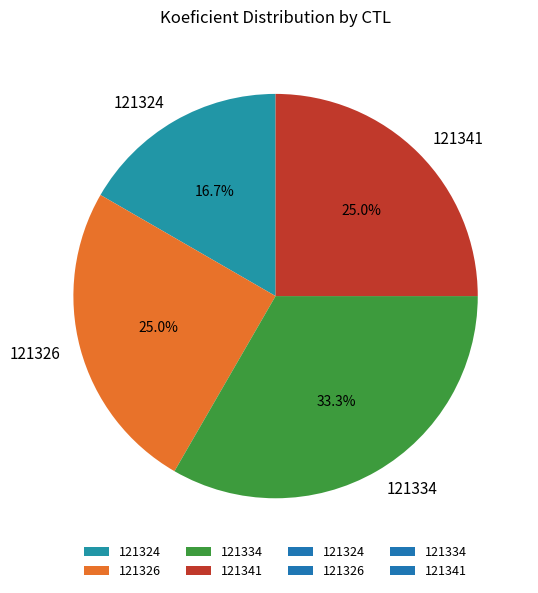

Approximately how many times larger is the value at 121326 compared to 121324?

1.5